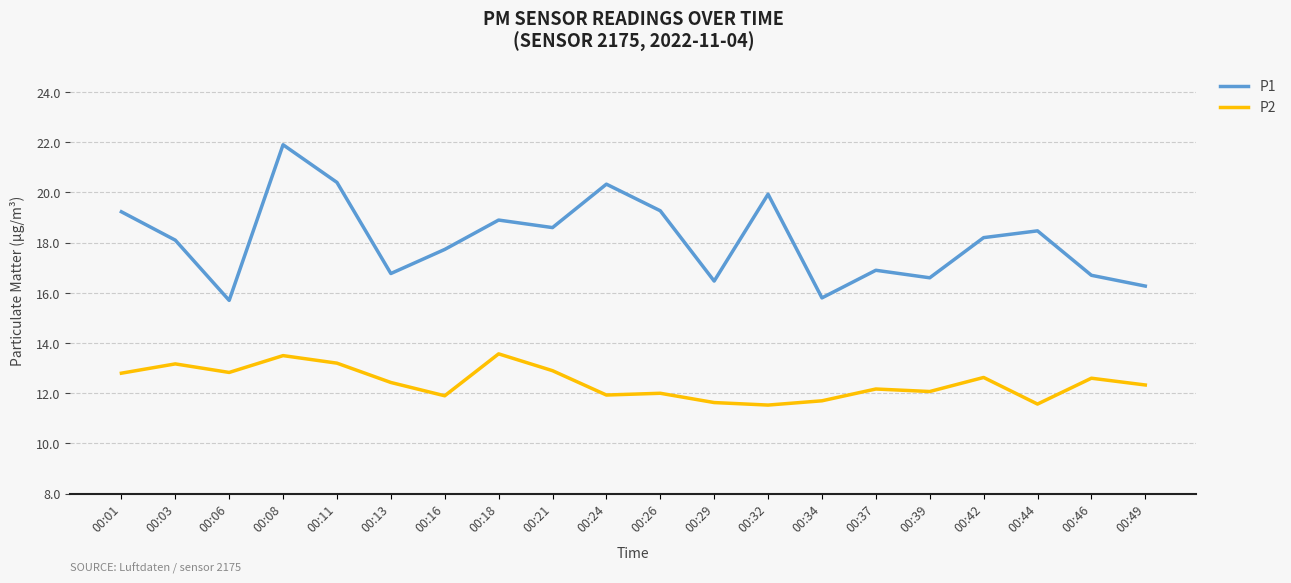

How many interior local valleys does the P1 series have?

6